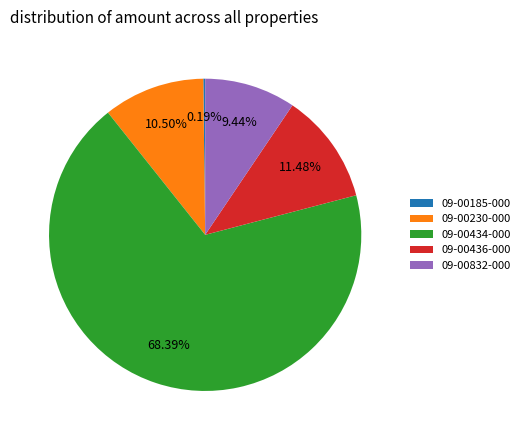

Does 09-00436-000 account for over 50% of the chart?

No